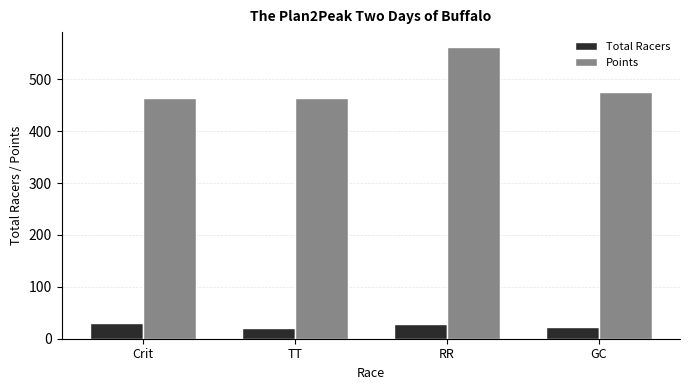

What position from the right is TT?

3